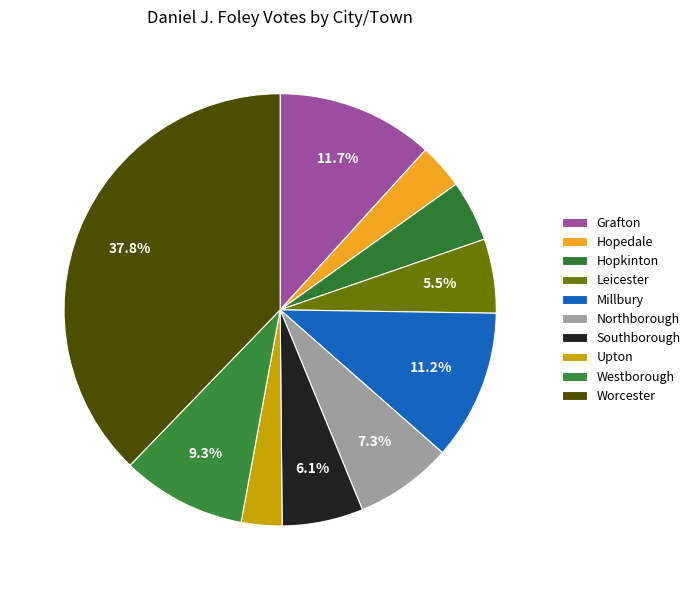

Is there a majority slice in this chart?

No